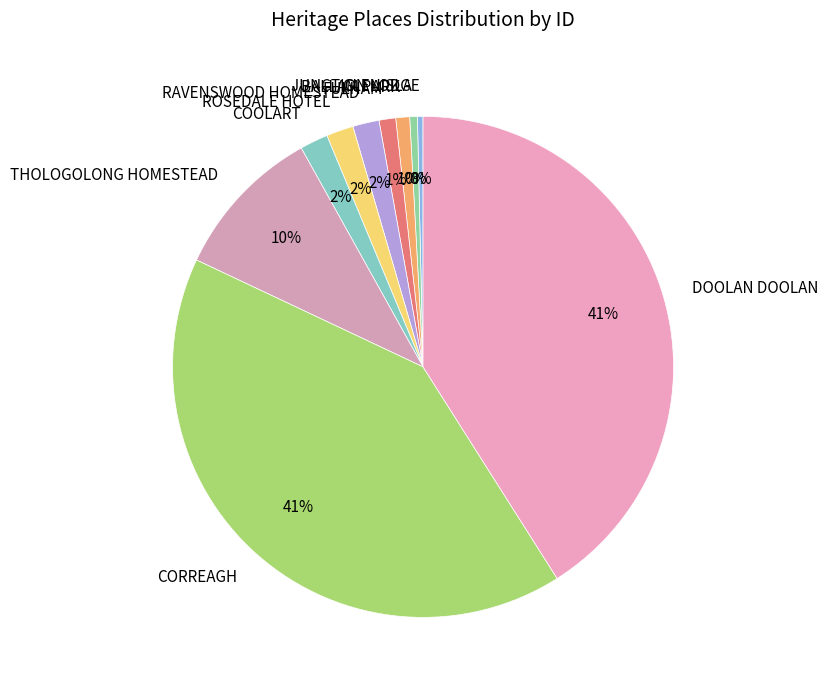

To the nearest percent, what is the difference between the largest and smallest slice percentages?

41%